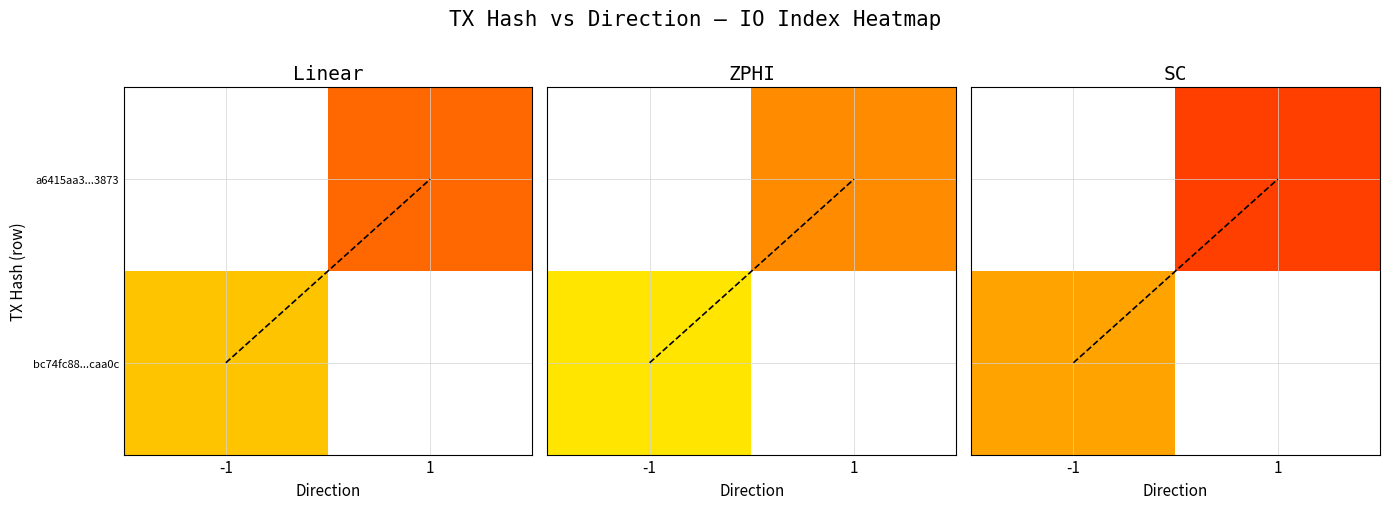

At how many categories does at least one series exceed 2?

2